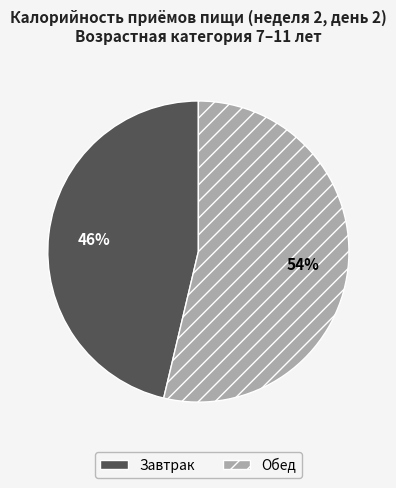

To the nearest percent, what is the average slice percentage?

50%